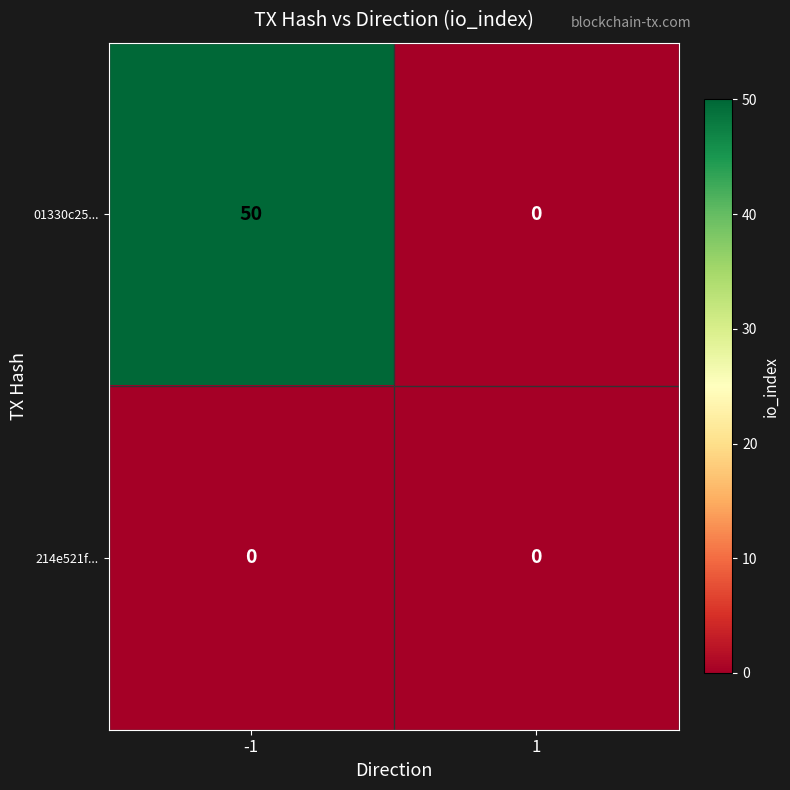

Between -1 and 1, which series saw the biggest shift?

01330c25...